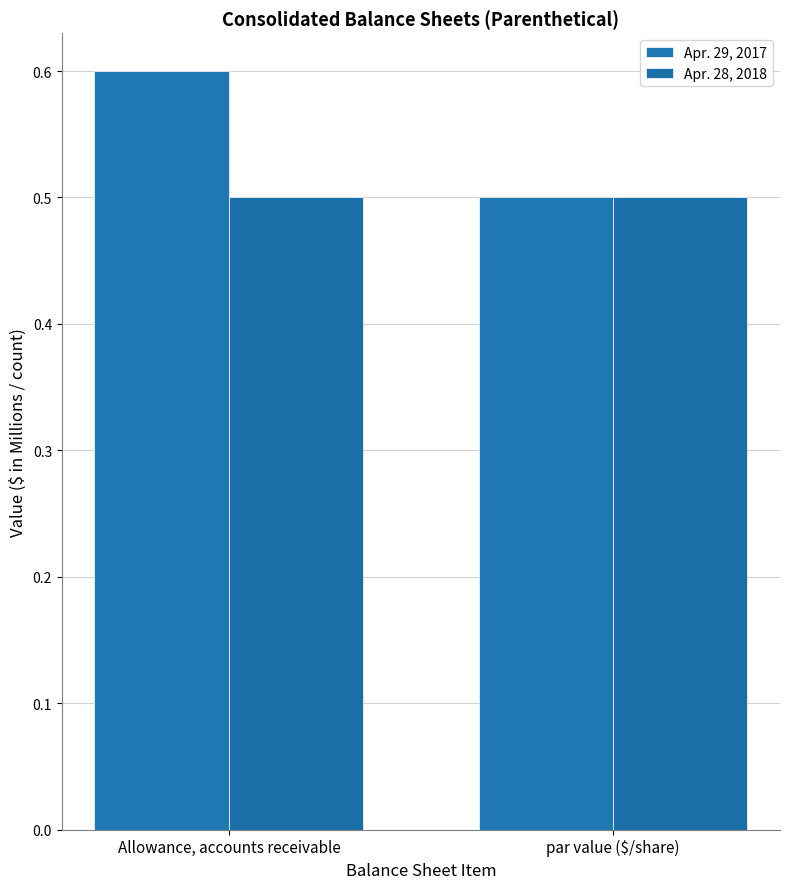

At how many categories does at least one series exceed 0?

2